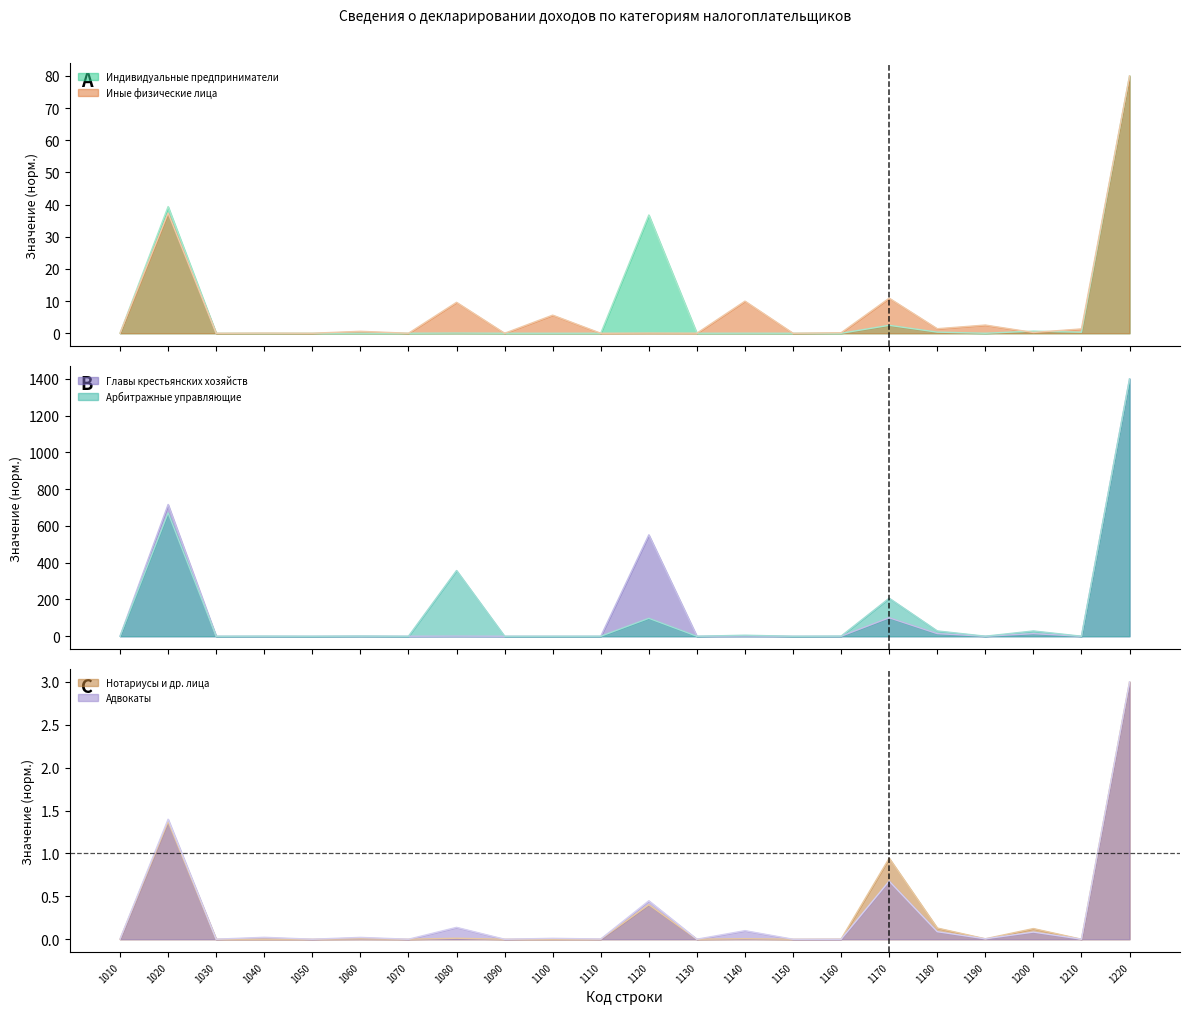

How many positive values does the Арбитражные управляющие series have?

20